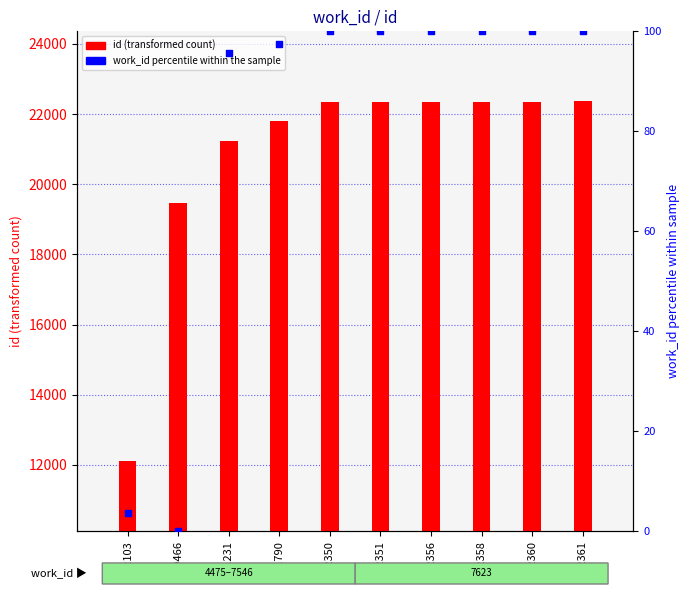

Is the value of id (transformed count) at 22358 greater than the value of work_id percentile within the sample at 22358?

Yes